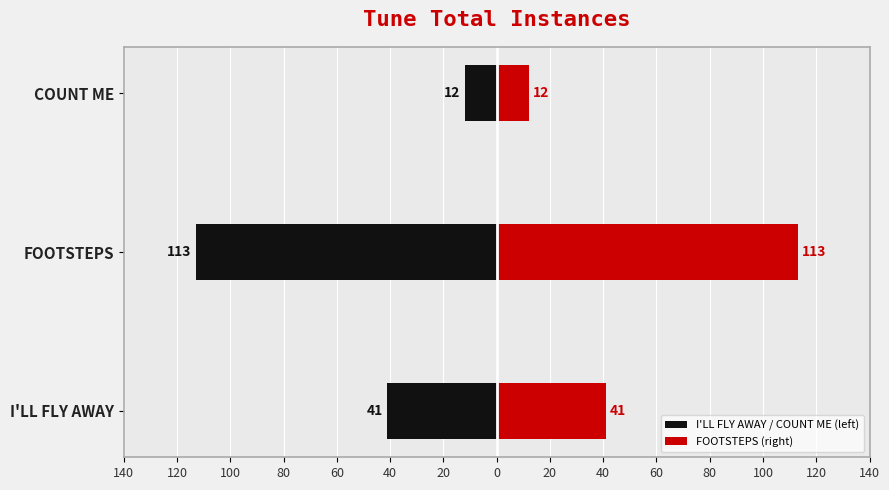

List the series in order of their peak value, lowest first.

I'LL FLY AWAY / COUNT ME (left), FOOTSTEPS (right)